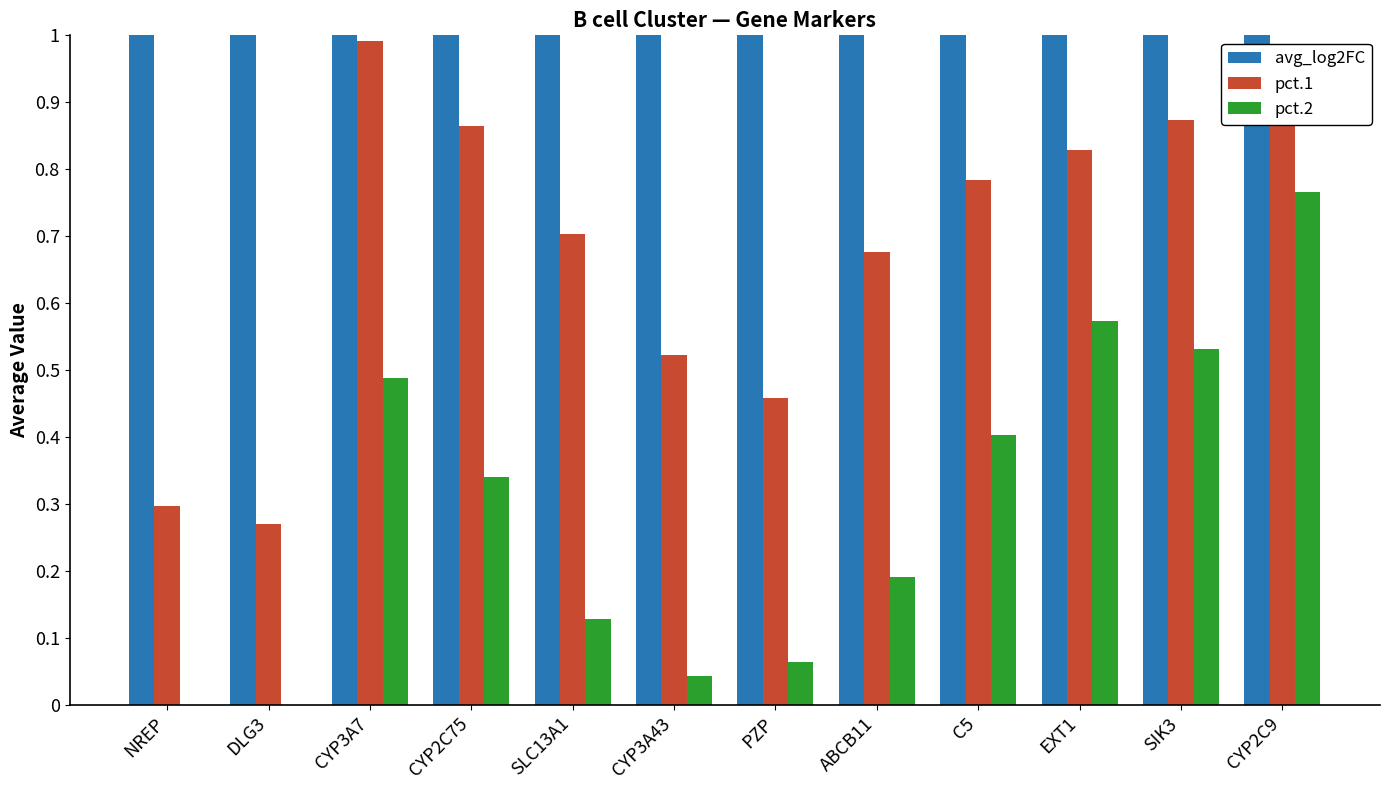

True or false: pct.1 has a value of 0.3 at ABCB11.

False